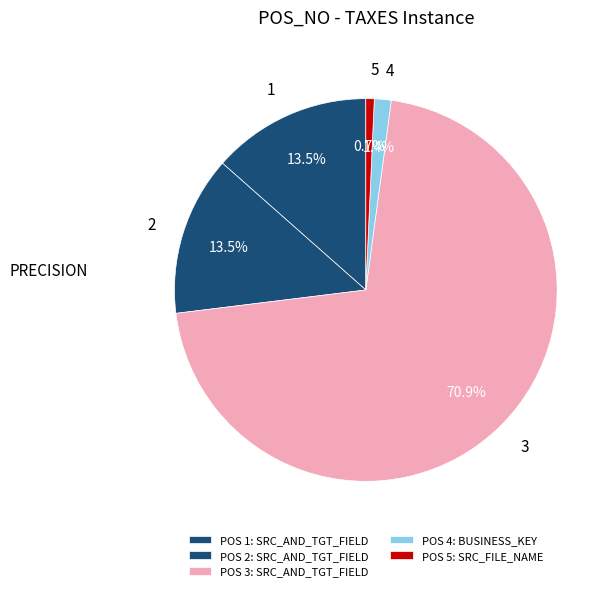

Combined, what portion of the pie is 3 and 1?

84.4%